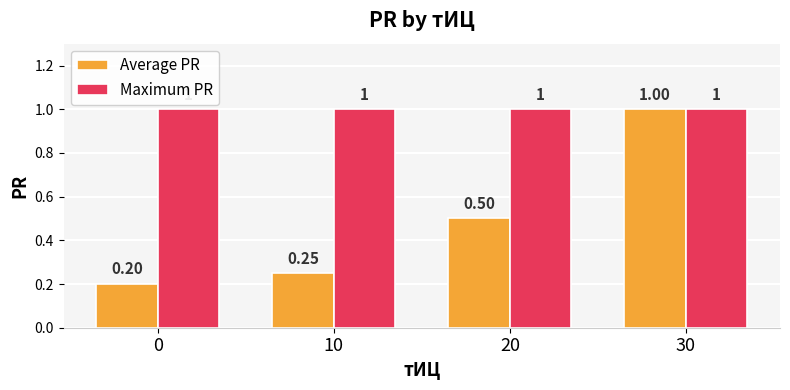

At how many categories does at least one series exceed 0?

4